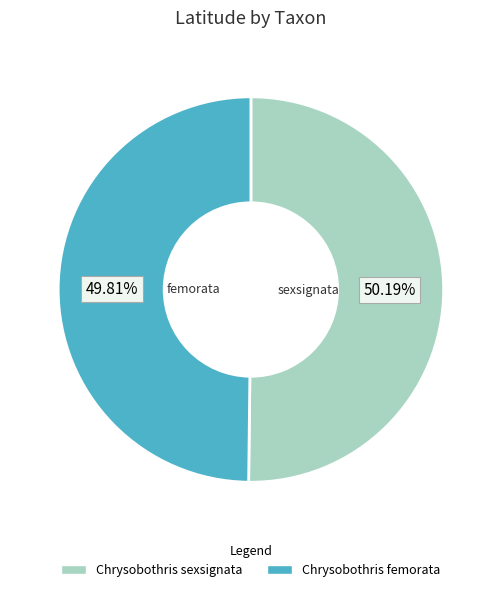

Do Chrysobothris sexsignata and Chrysobothris femorata together represent more than half of the pie?

Yes